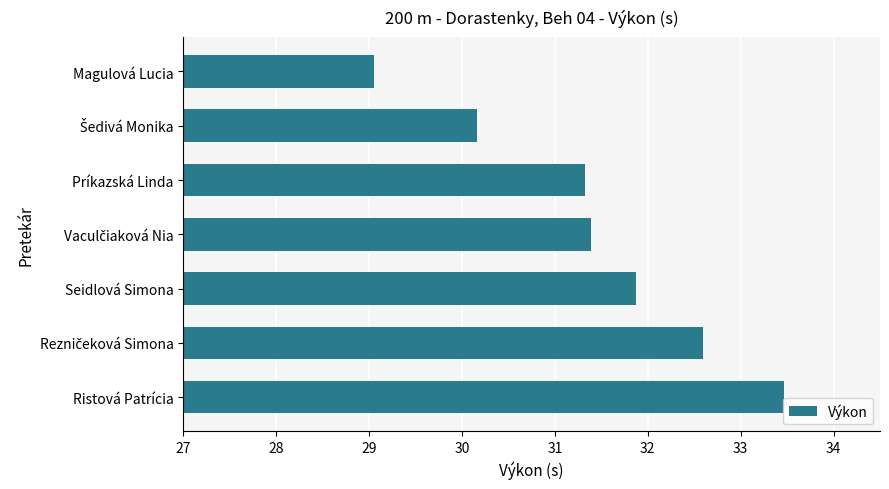

Which has a higher value, Seidlová Simona or Magulová Lucia?

Seidlová Simona